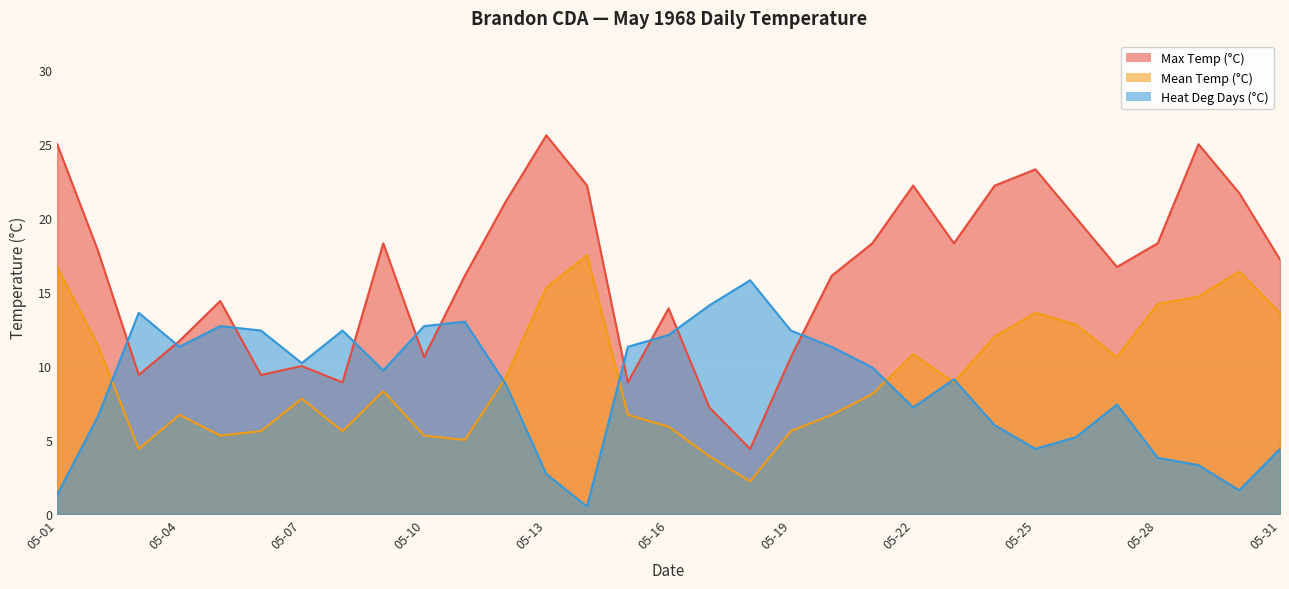

True or false: Max Temp (°C) has a value of 20.0 at 05-26.

True